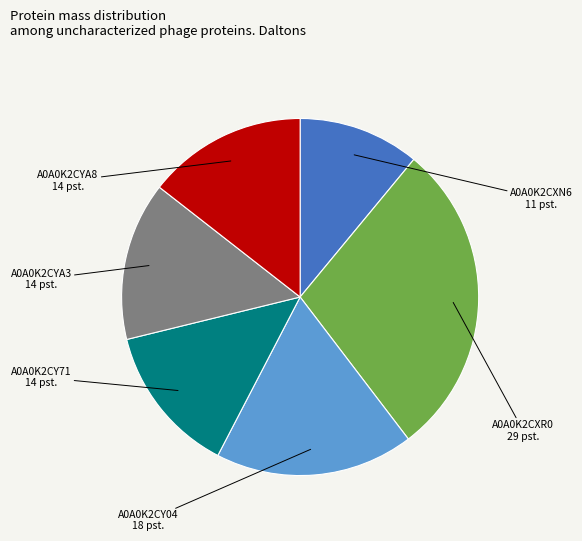

What is the smallest slice in the pie chart?

A0A0K2CXN6